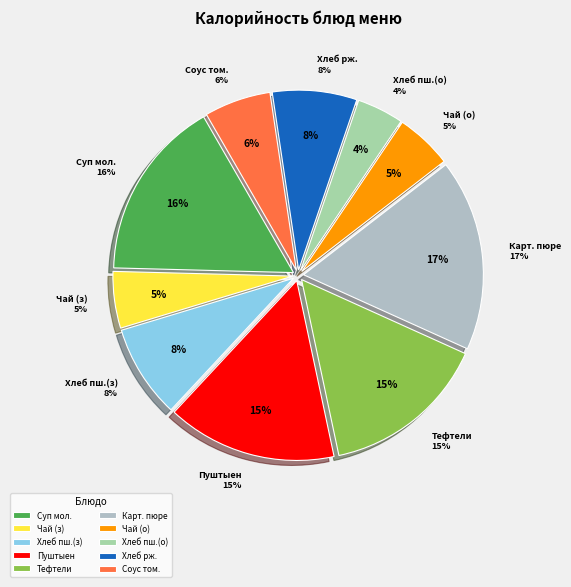

What is the smallest slice in the pie chart?

хлеб пшеничный (обед)